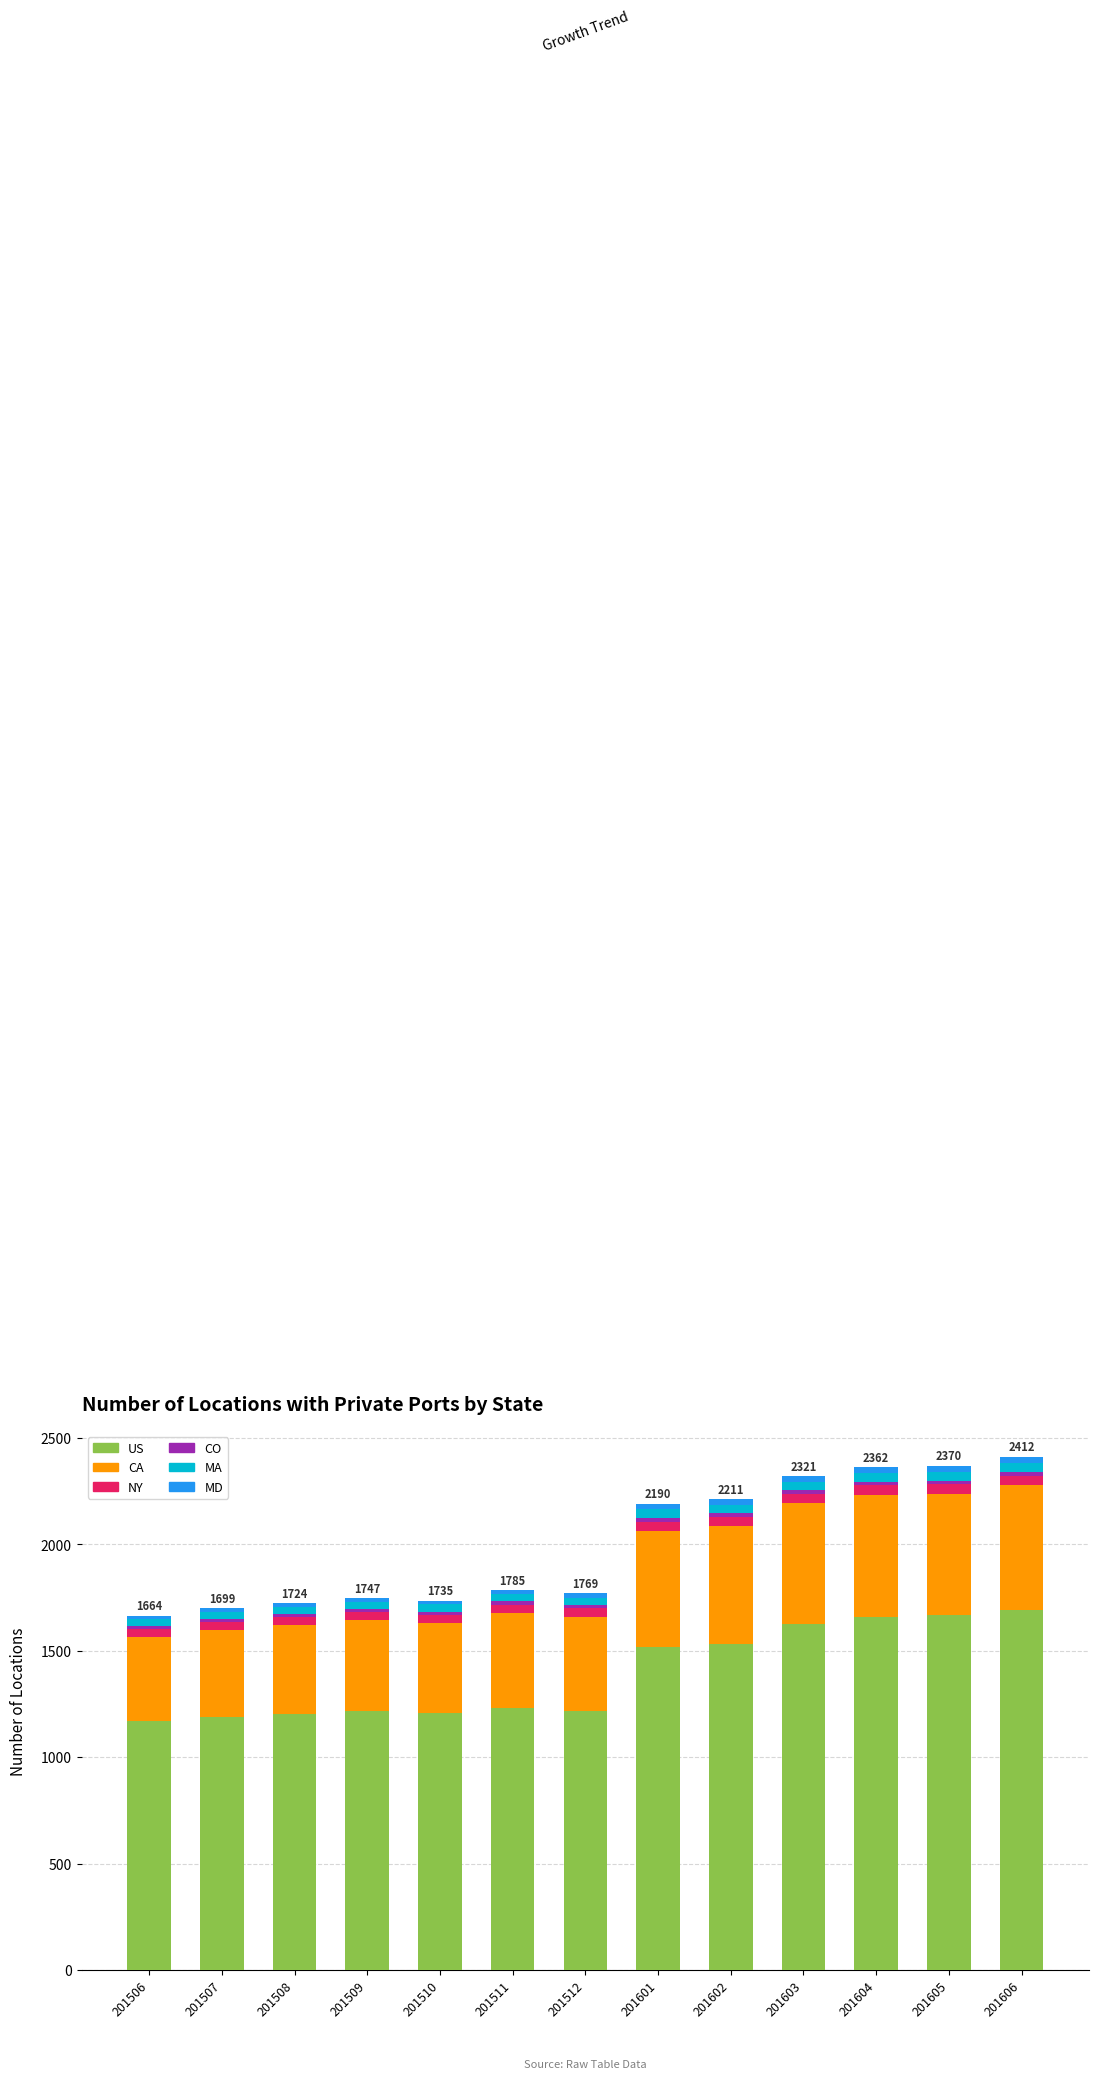

Are the bars grouped side by side (vs. stacked)?

No